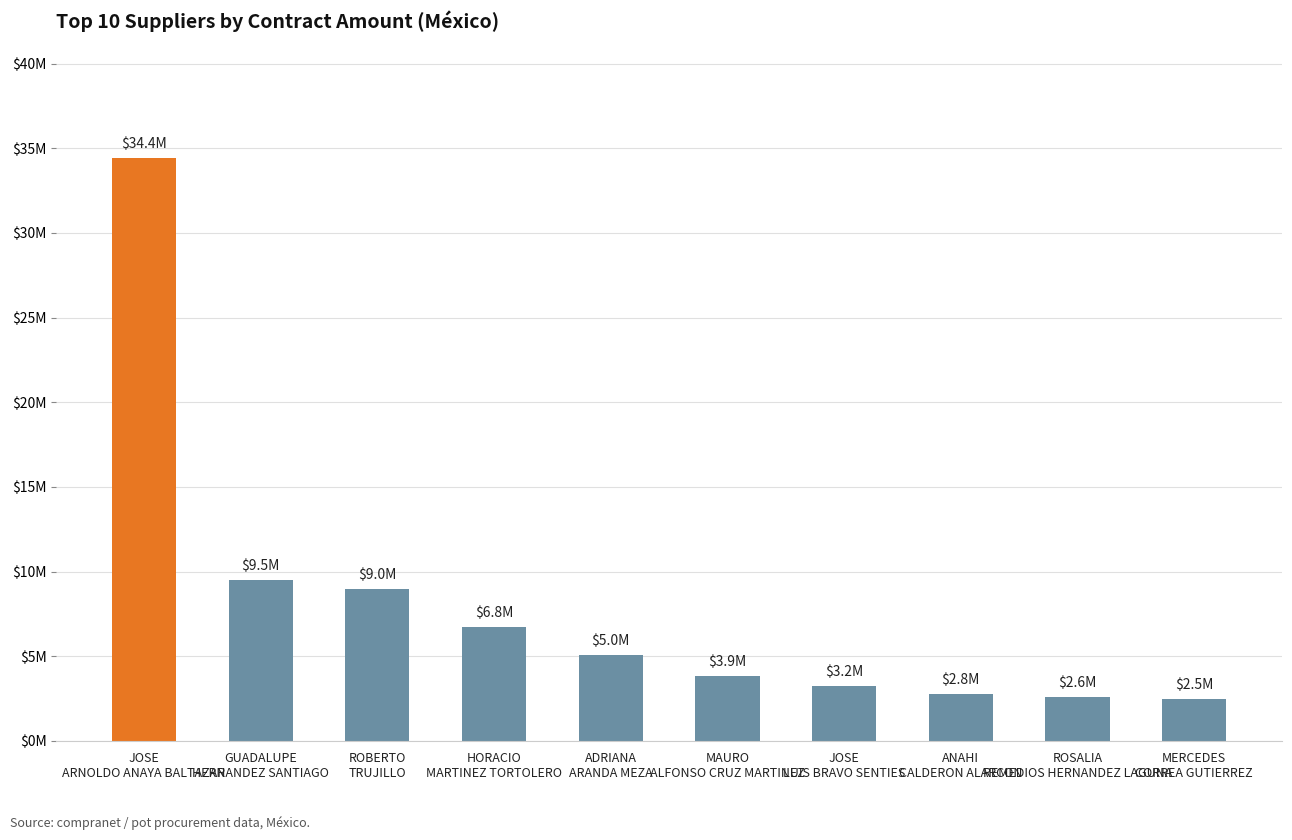

How many bars are there in total?

10